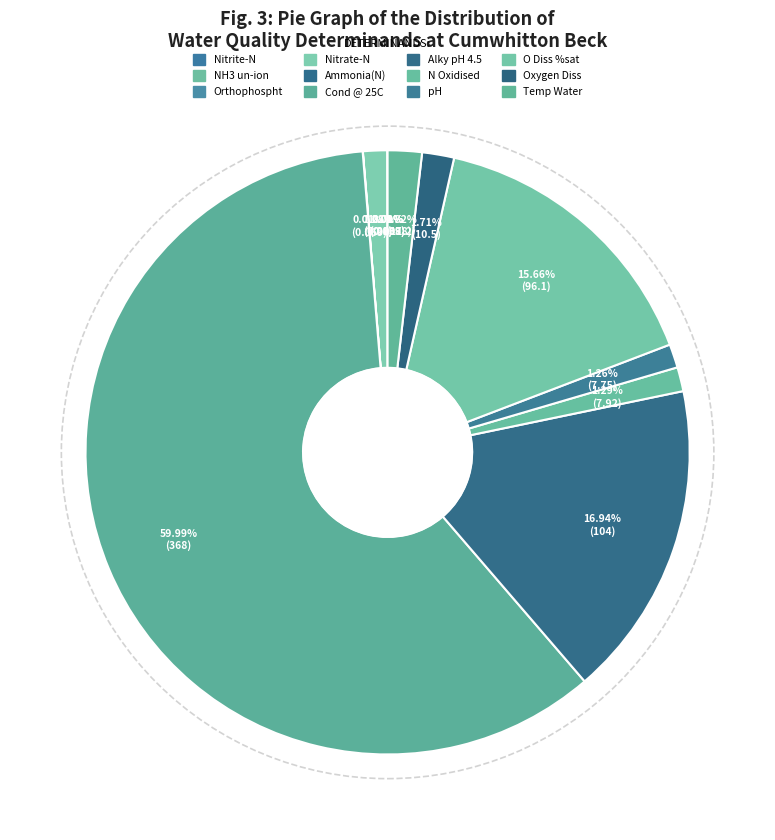

Does Alky pH 4.5 represent more than half of the total?

No